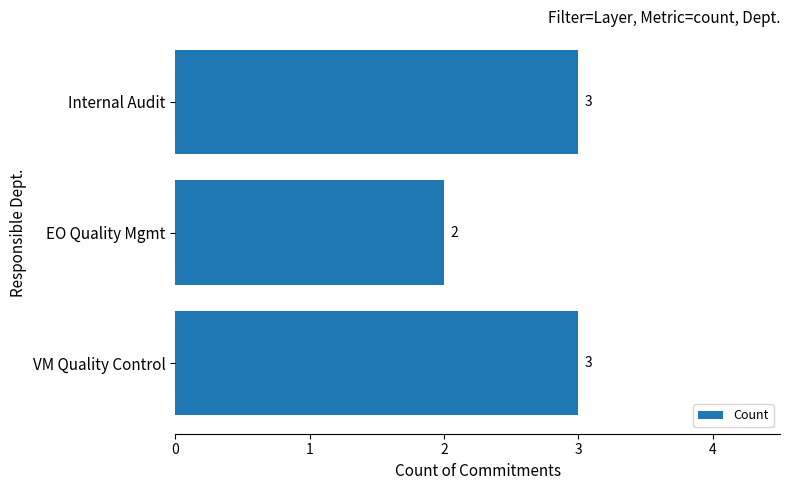

Read the value at Internal Audit.

3